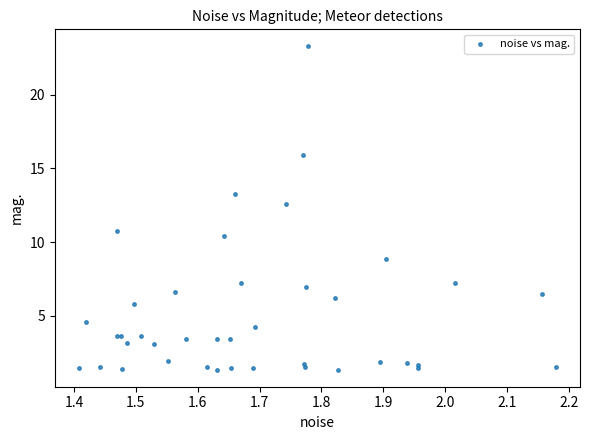

What Y value in the scatter plot is closest to 12?

12.6